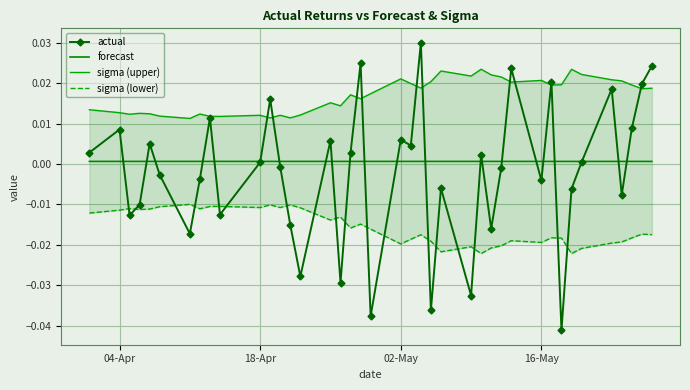

True or false: sigma (upper) and sigma (lower) intersect in this chart.

False